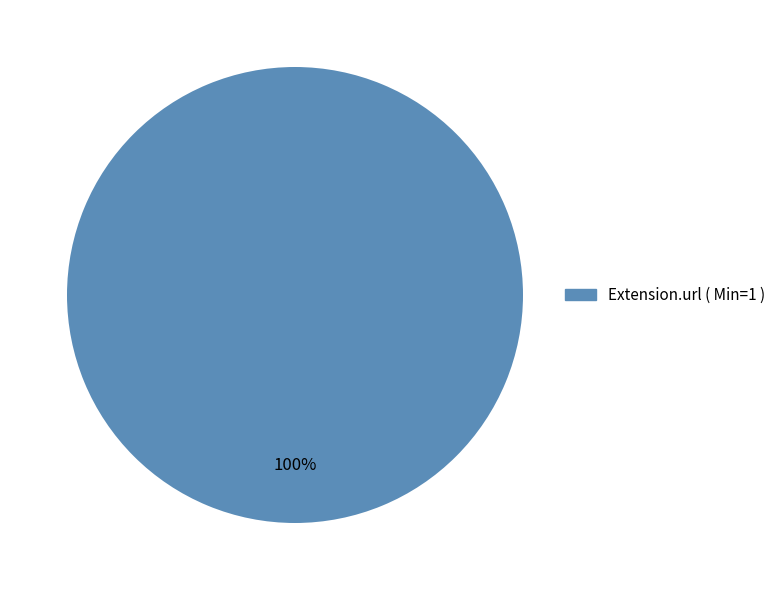

Is there a majority slice in this chart?

Yes